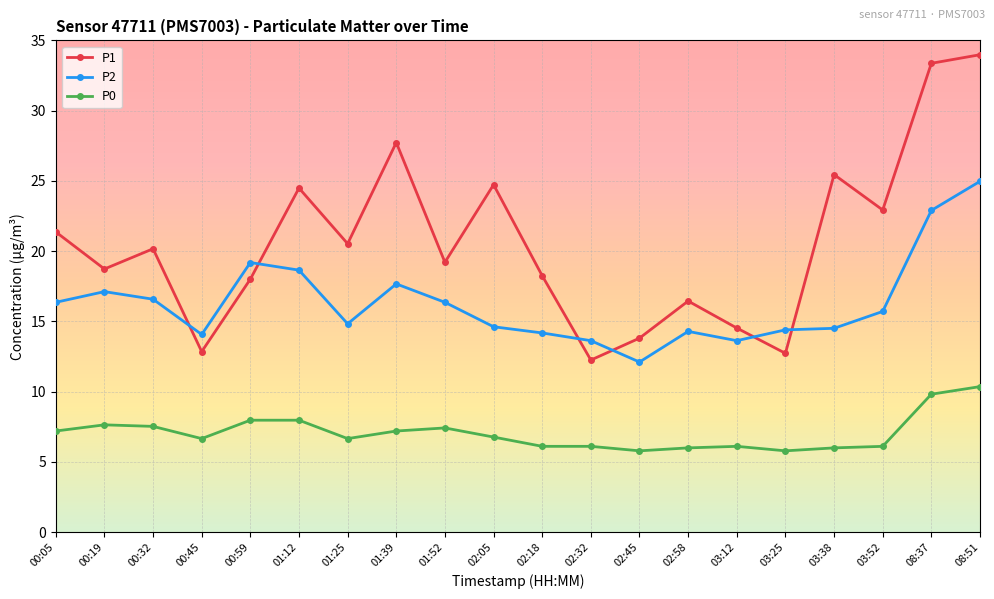

At which category is the sum across all series the highest?

08:51